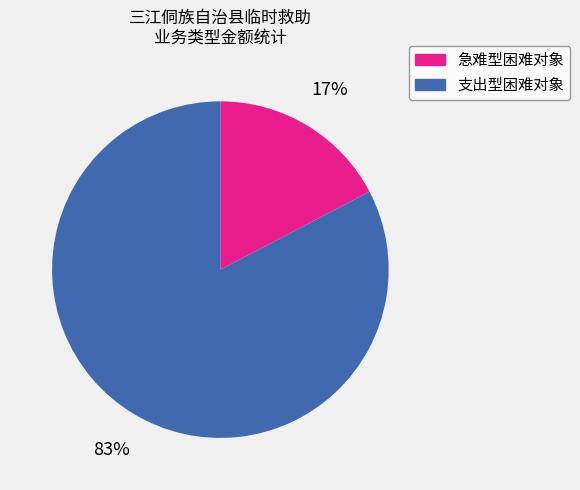

Count the number of slices in the pie.

2